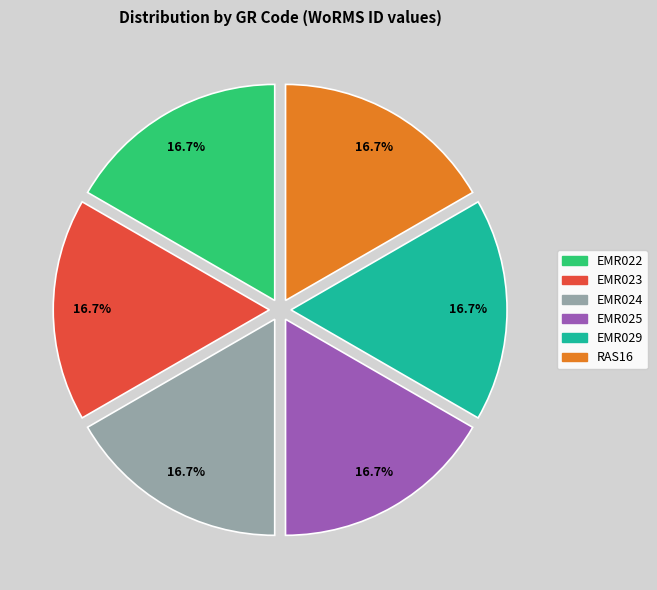

Is there a majority slice in this chart?

No